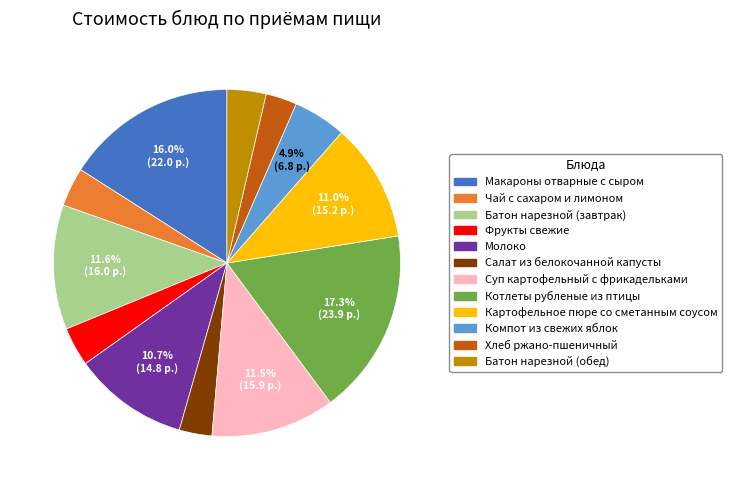

Does Суп картофельный с фрикадельками represent more than half of the total?

No